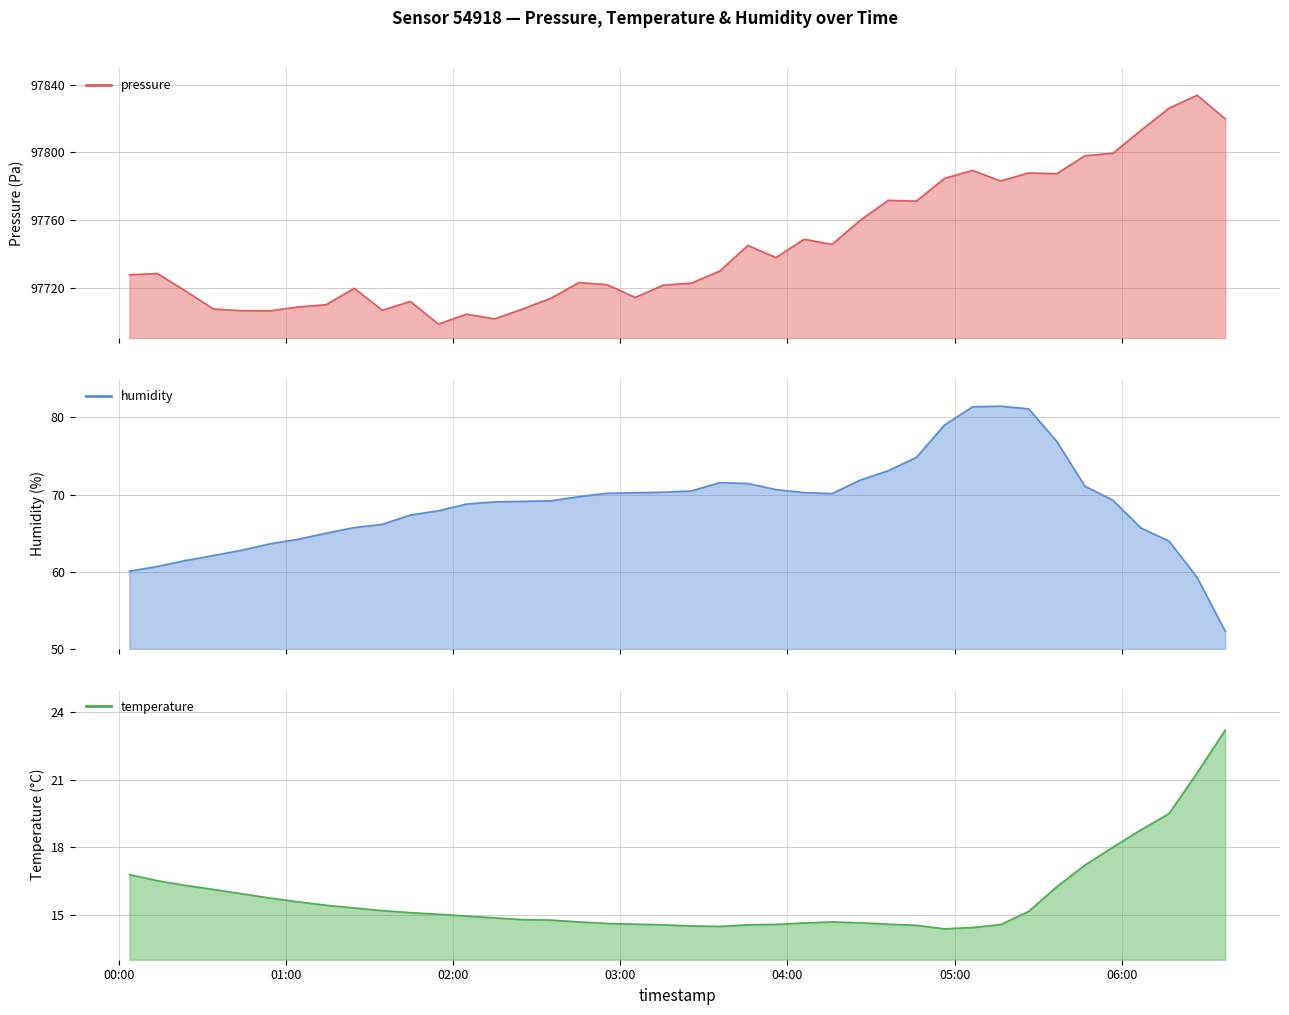

What is the average value of the pressure series?

97745.3